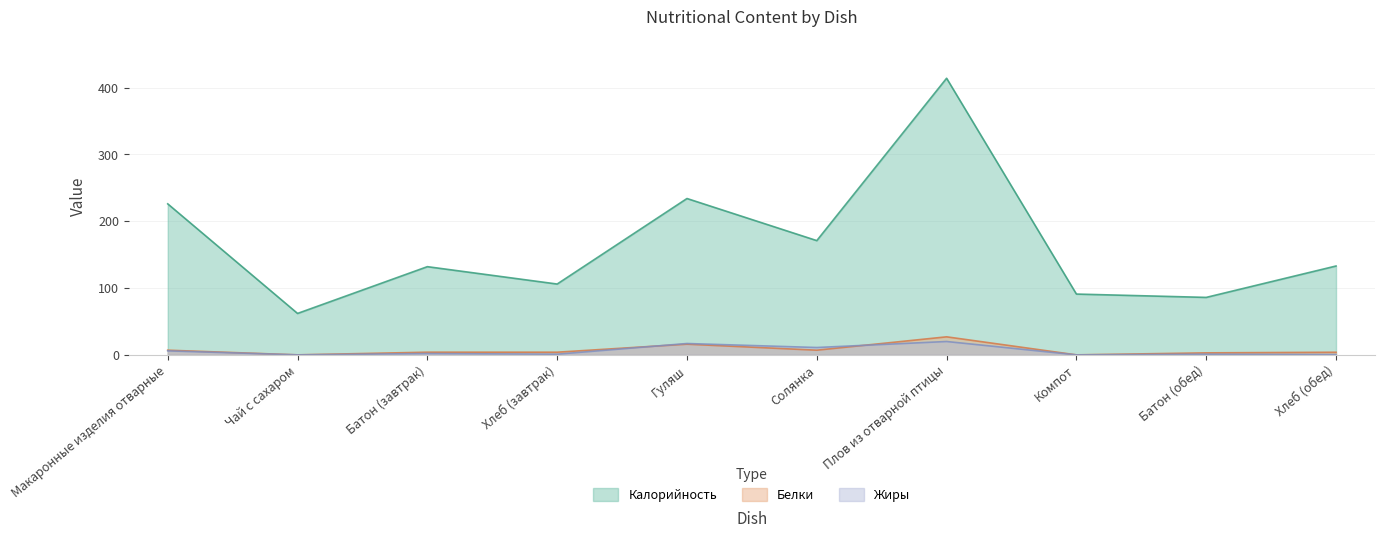

How many data points in Жиры are less than 2?

5